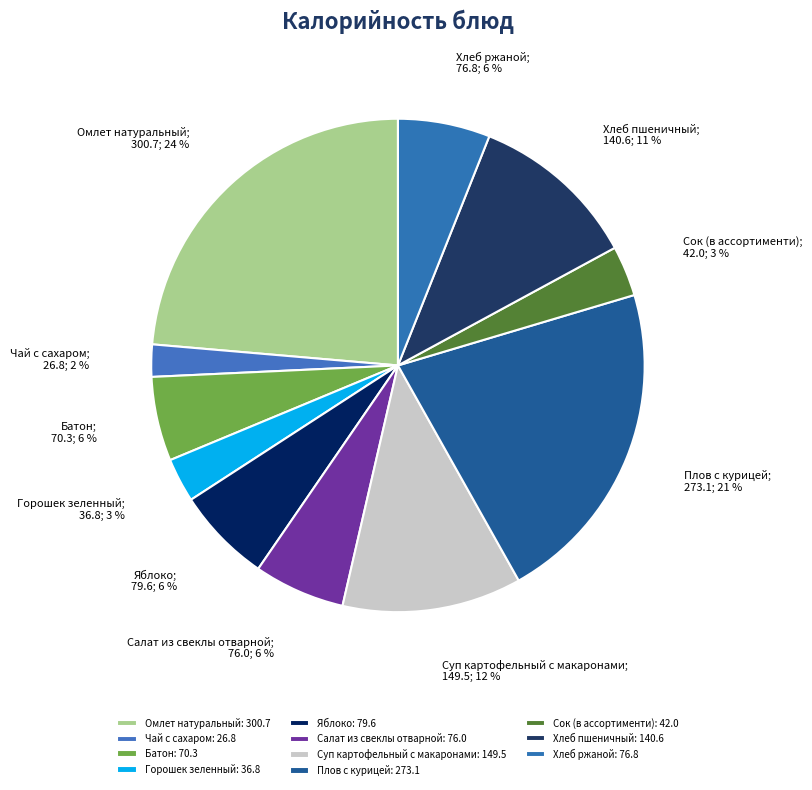

True or false: Омлет натуральный accounts for 24% of the total.

True